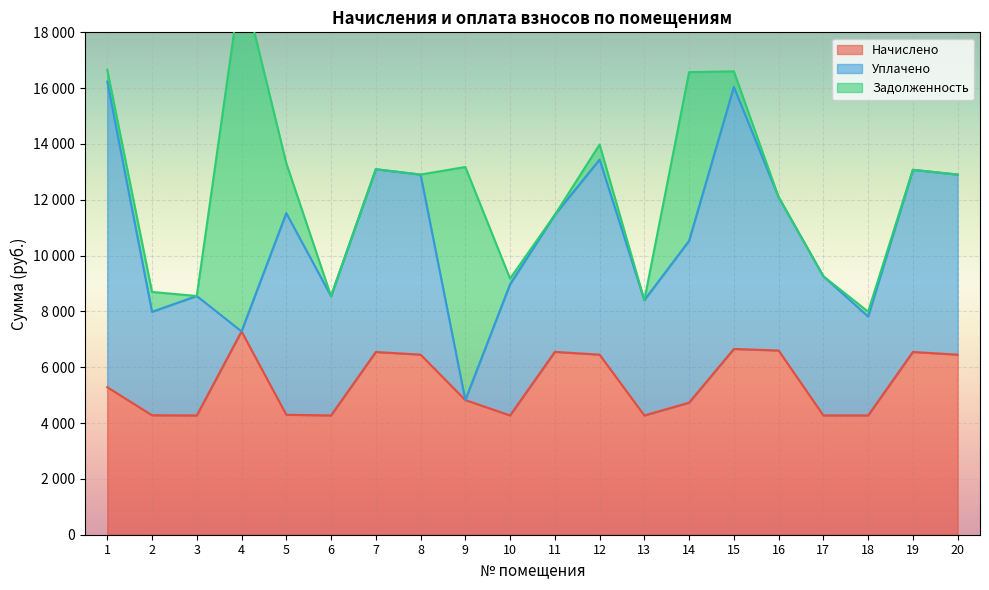

At which category is the sum across all series the highest?

4